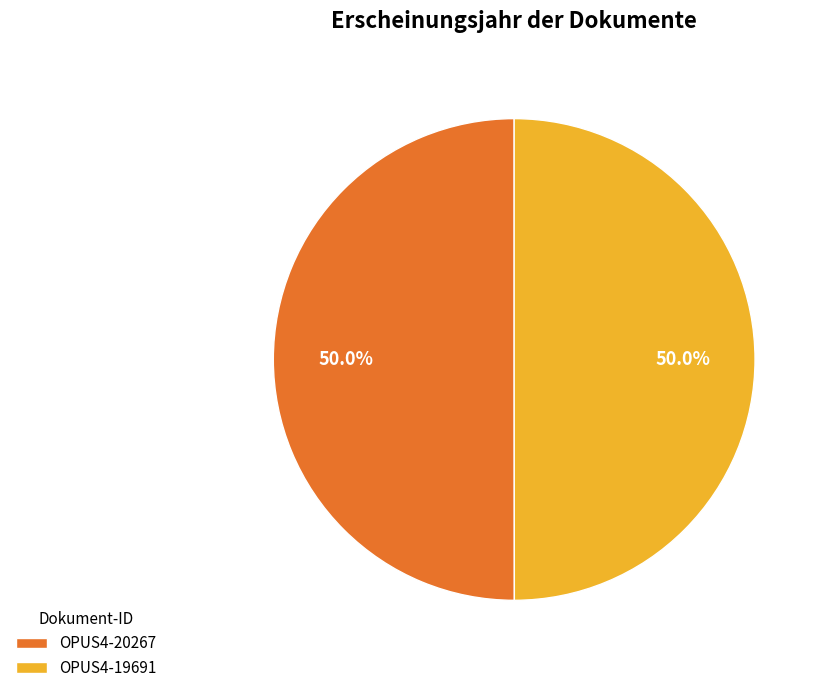

What portion of the pie excludes OPUS4-20267?

50.0%